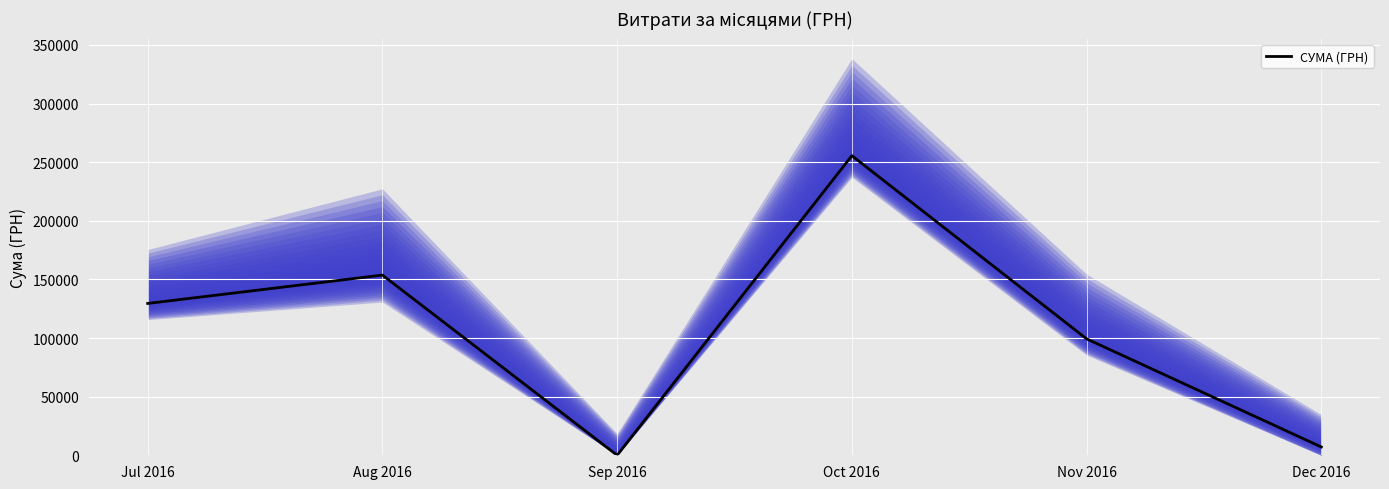

What is the sum of the values at Dec 2016 and Nov 2016?

106398